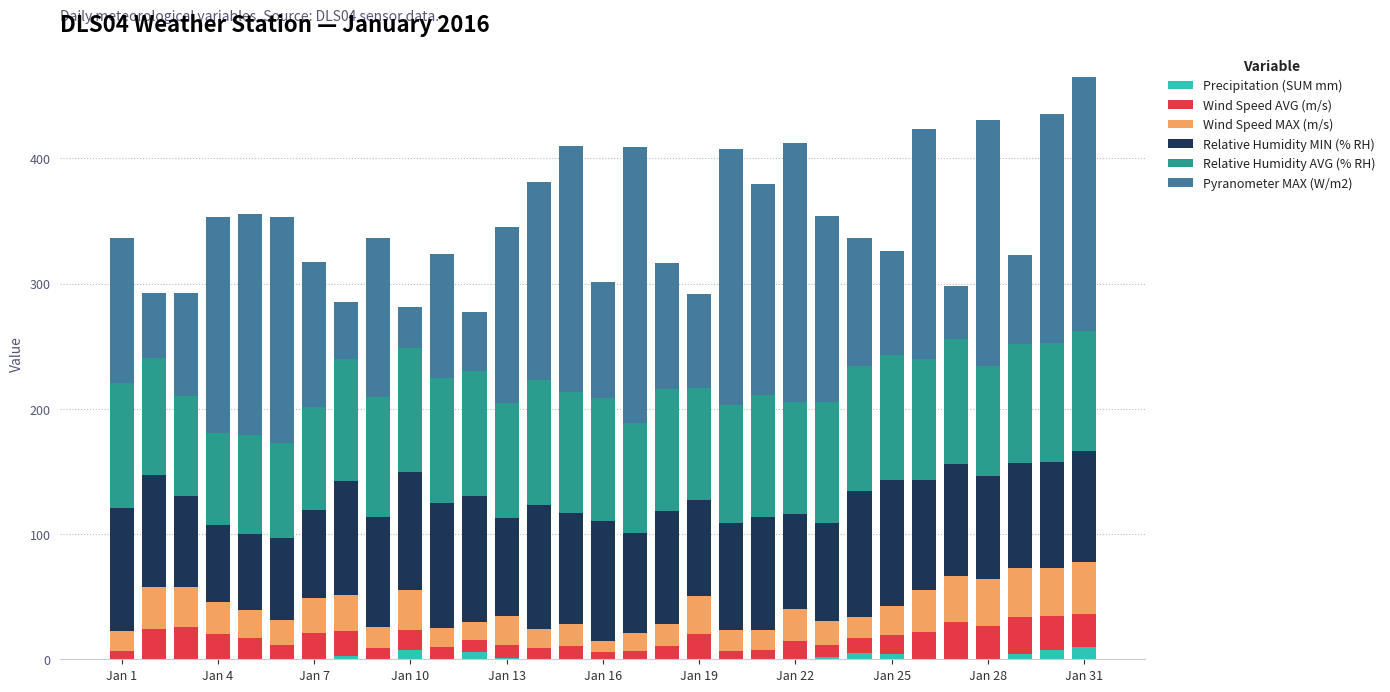

What is the maximum value for Precipitation (SUM mm)?

10.2